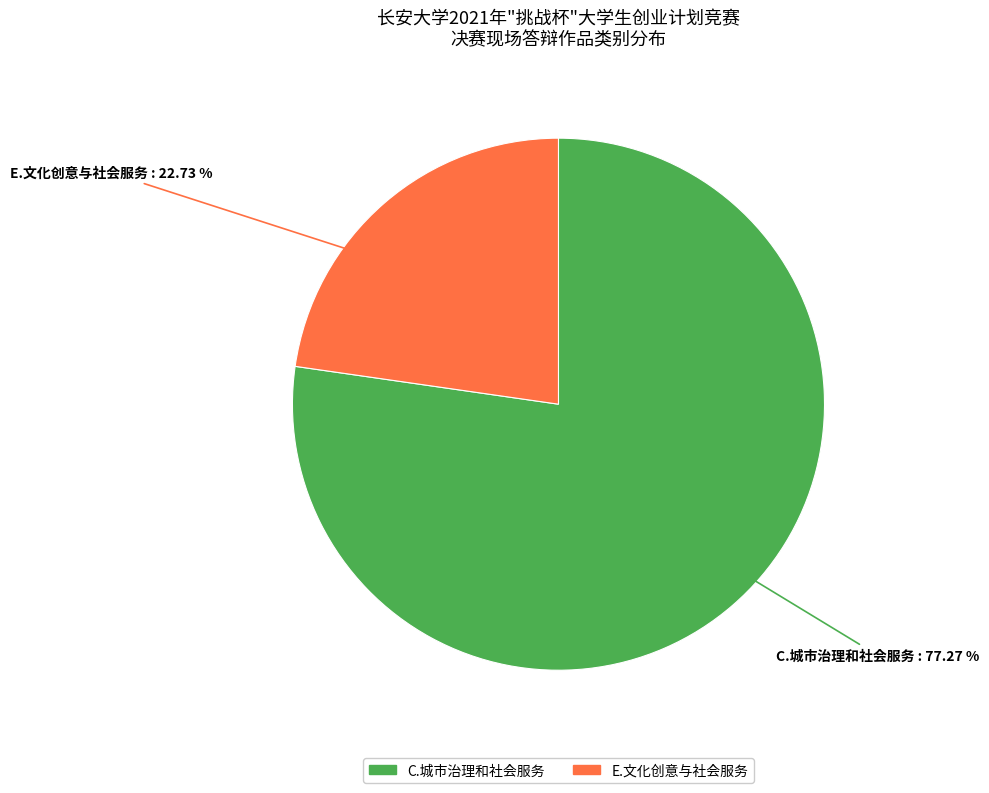

Is E.文化创意与社会服务 the majority of the pie?

No